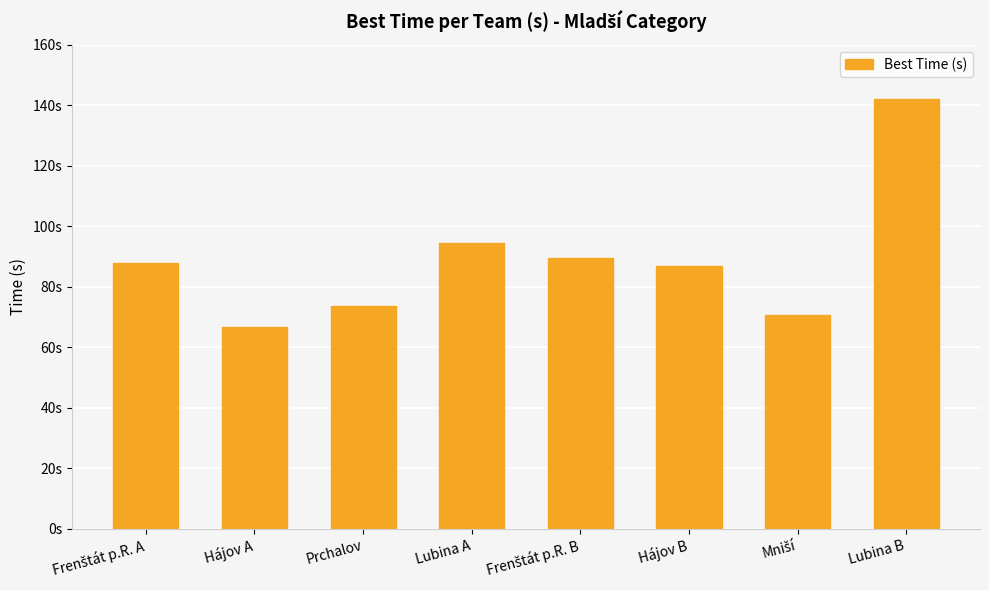

List the labels in order of value, smallest first.

Hájov A, Mniší, Prchalov, Hájov B, Frenštát p.R. A, Frenštát p.R. B, Lubina A, Lubina B